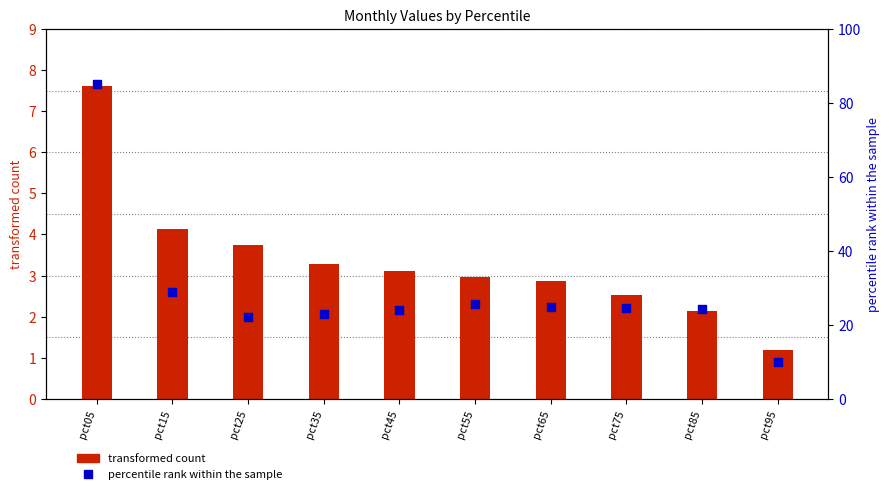

Which series reaches the maximum Y coordinate?

Jan (percentile rank)